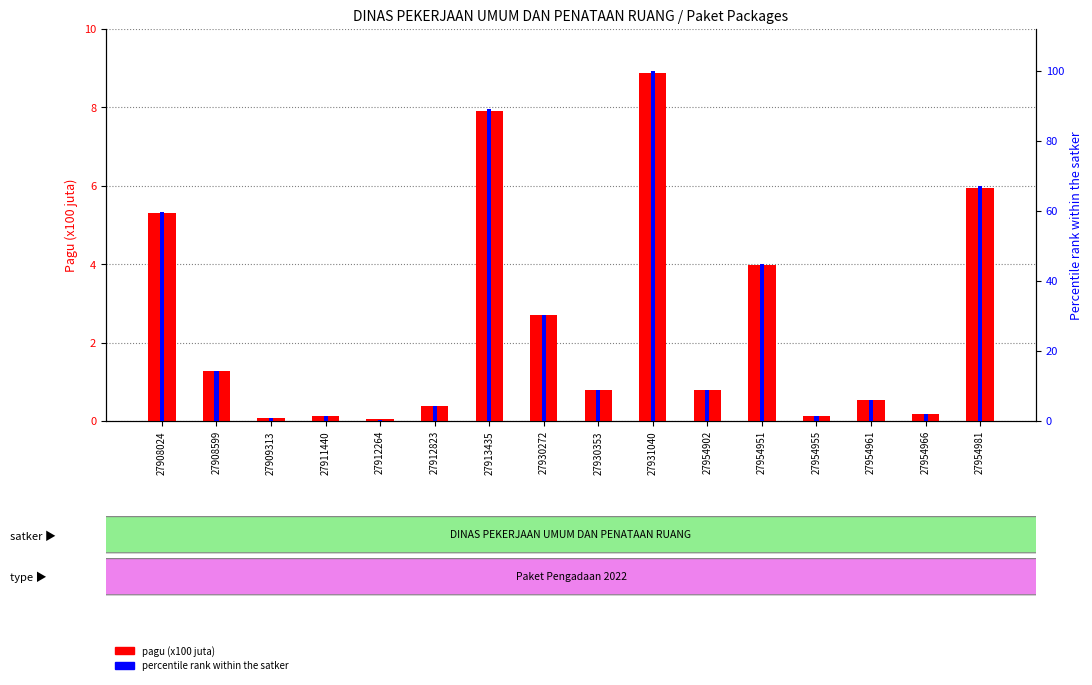

Reading right to left, transcribe all the data shown in this chart.

pagu (x100 juta): 5.9	0.2	0.5	0.1	4.0	0.8	8.9	0.8	2.7	7.9	0.4	0.0	0.1	0.1	1.3	5.3
percentile rank within the satker: 67.0	2.0	6.1	1.4	44.8	8.8	100.0	8.9	30.3	89.0	4.2	0.4	1.4	0.9	14.4	59.6